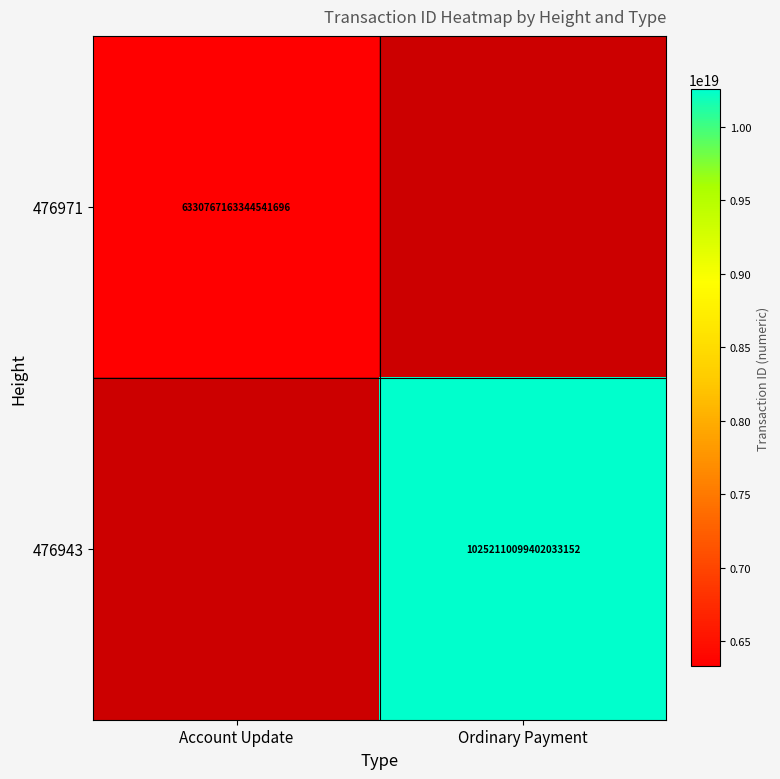

At which category does the chart reach its peak across all series?

Ordinary Payment